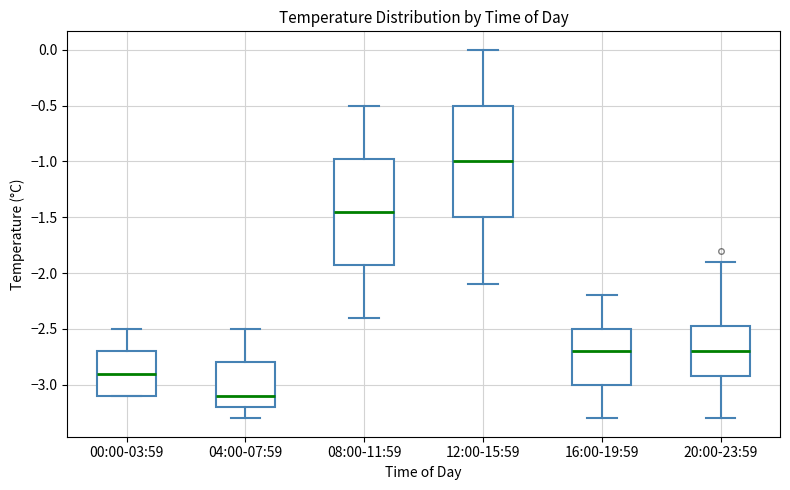

Which box is the tallest, from its lower edge to its upper edge?

12:00-15:59